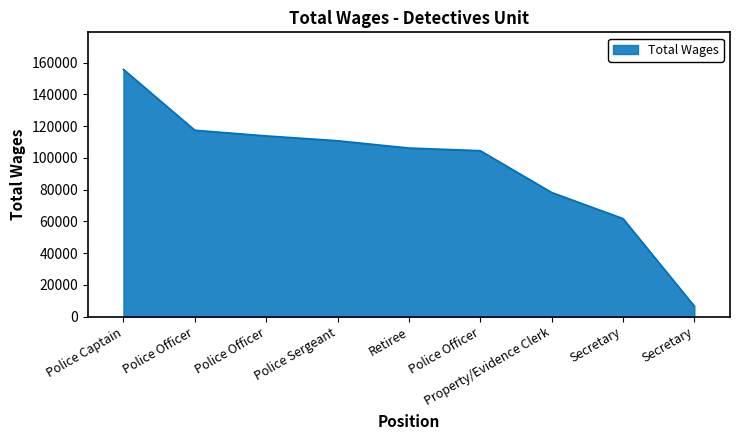

How many lines are shown in the chart?

1